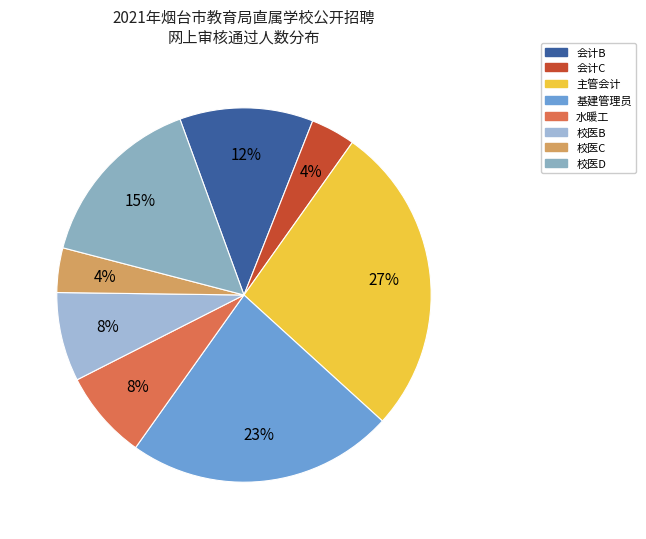

Combined, do 会计B and 校医C account for over 50%?

No